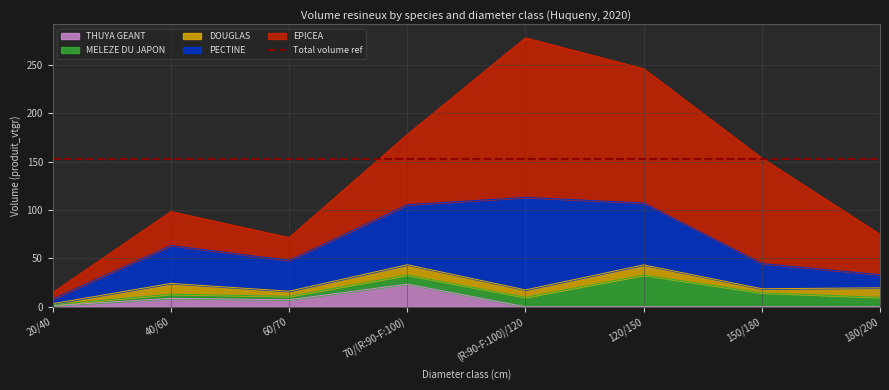

True or false: DOUGLAS has a value of 9.9 at 180/200.

True